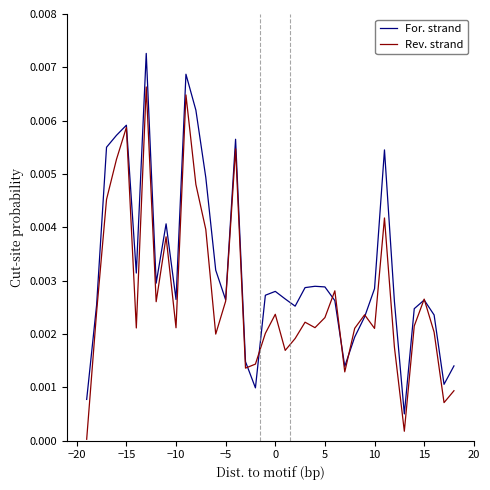

List the series in order of their peak value, highest first.

For. strand, Rev. strand